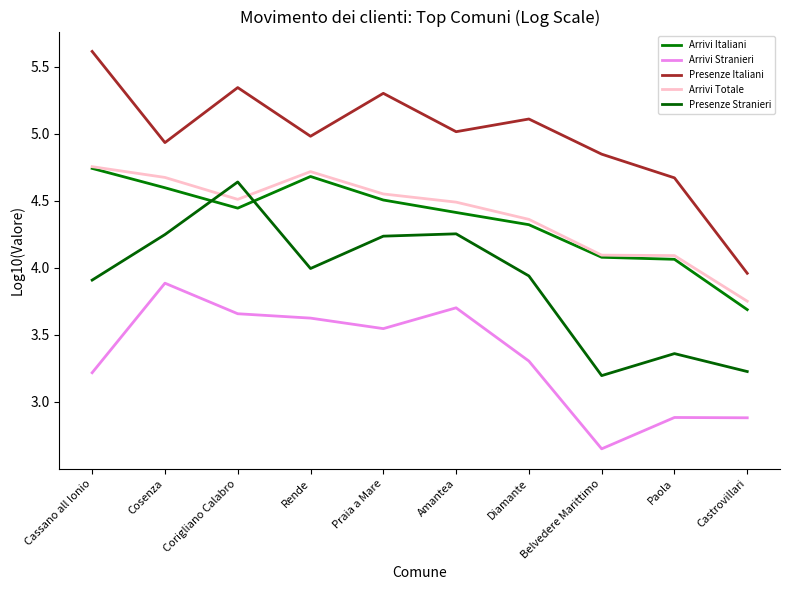

Does the chart have visible grid lines?

No